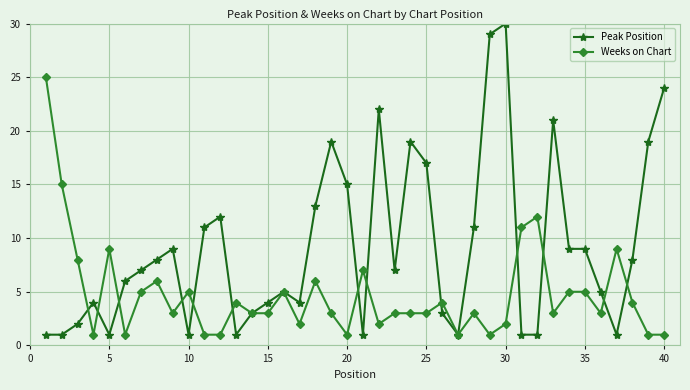

What is the highest value of the Weeks on Chart series?

25